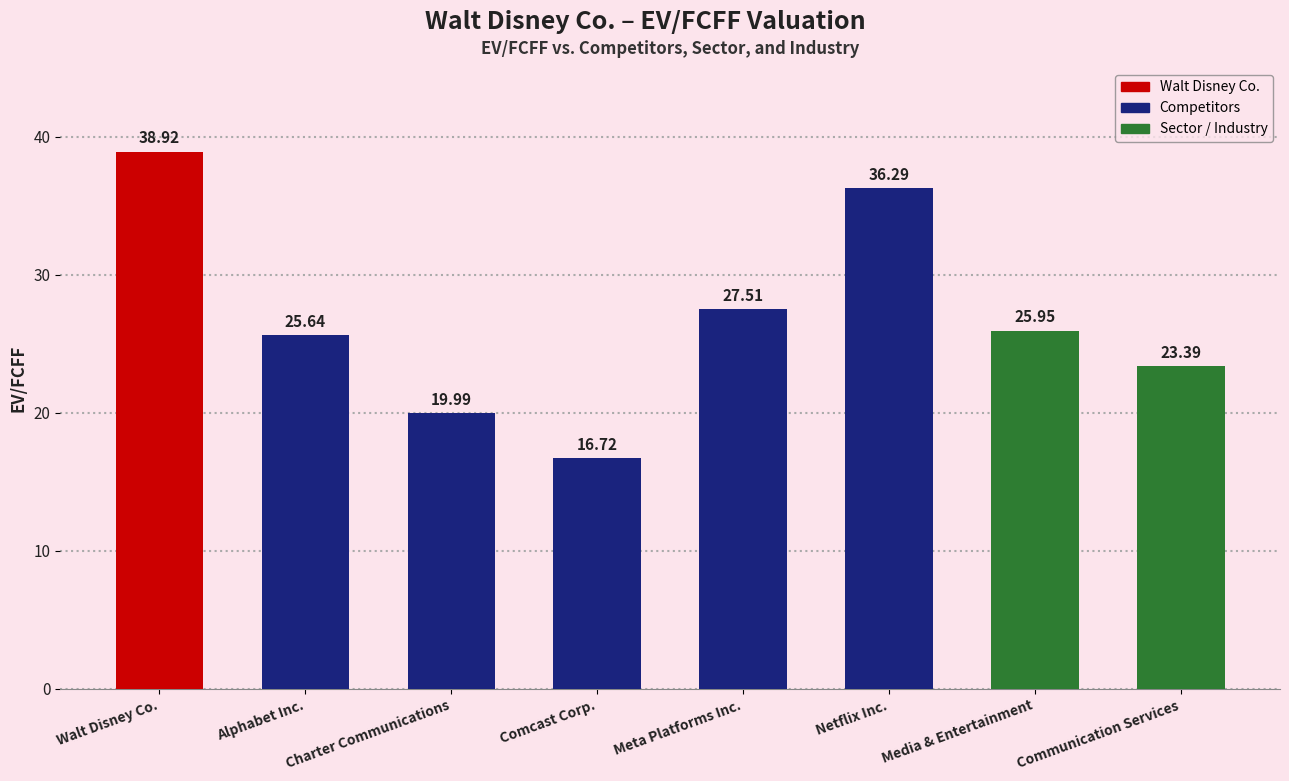

How many bars are there in total?

8